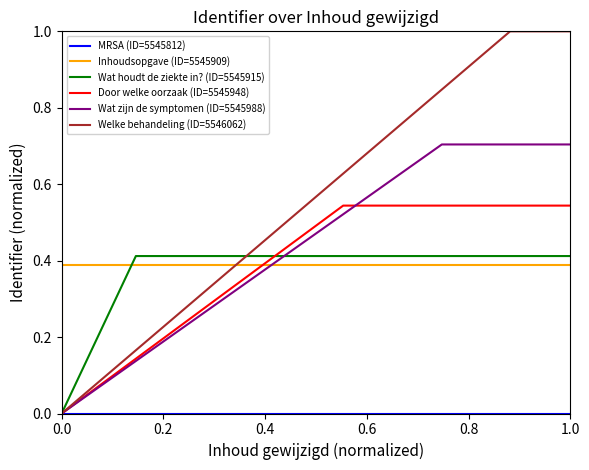

How many Door welke oorzaak (ID=5545948) values are between 0 and 1?

3